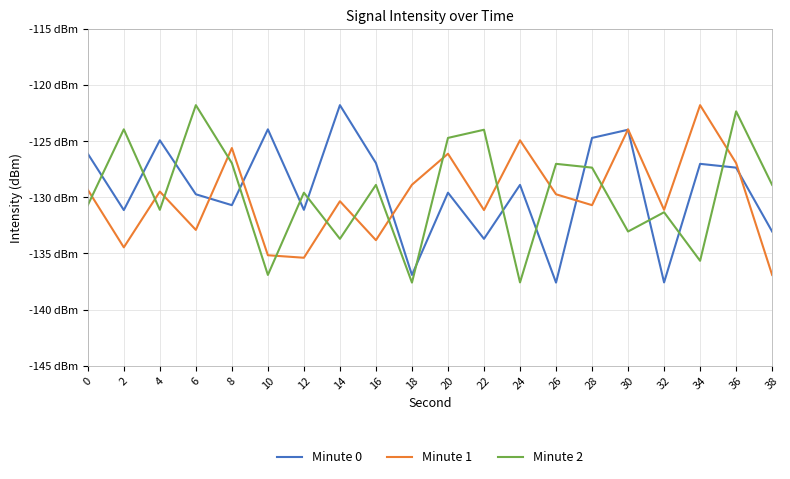

True or false: Minute 1 and Minute 2 intersect in this chart.

True